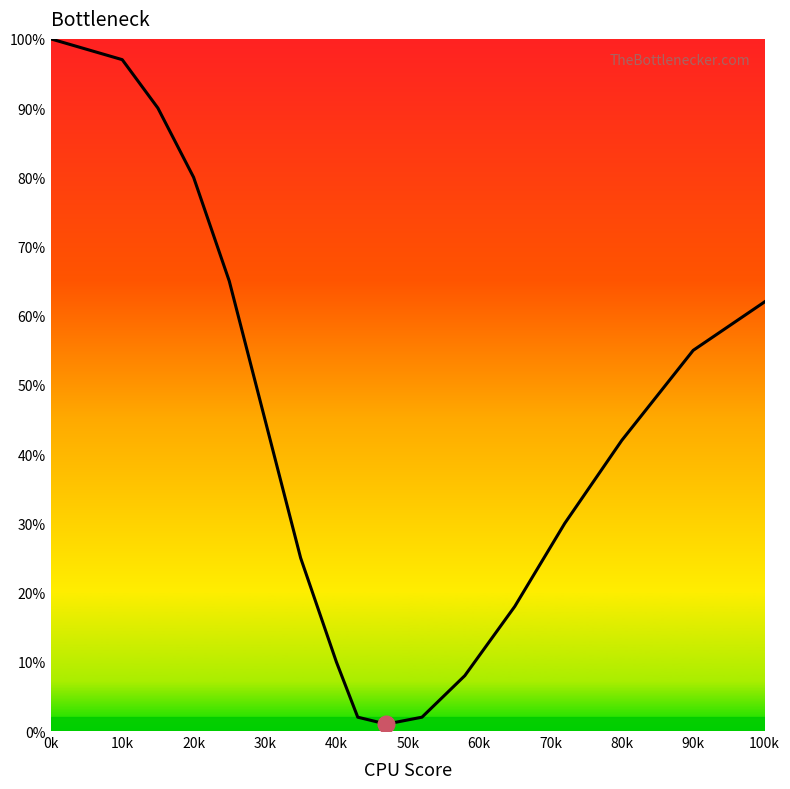

What is the smallest value displayed?

1